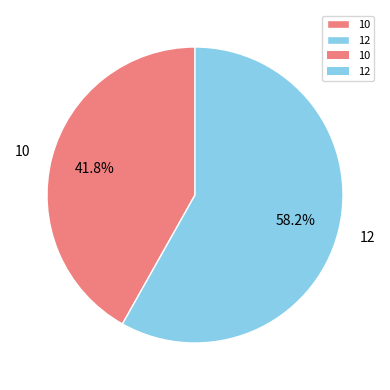

What percentage is NOT represented by 12?

41.8%